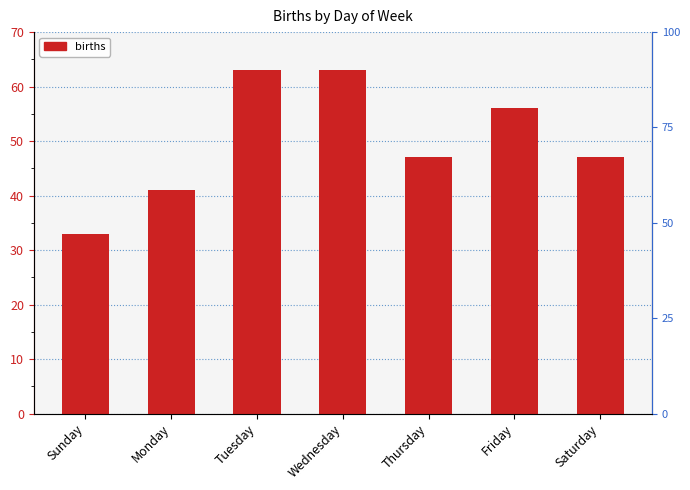

What is the sum of the values at Thursday and Saturday?

94